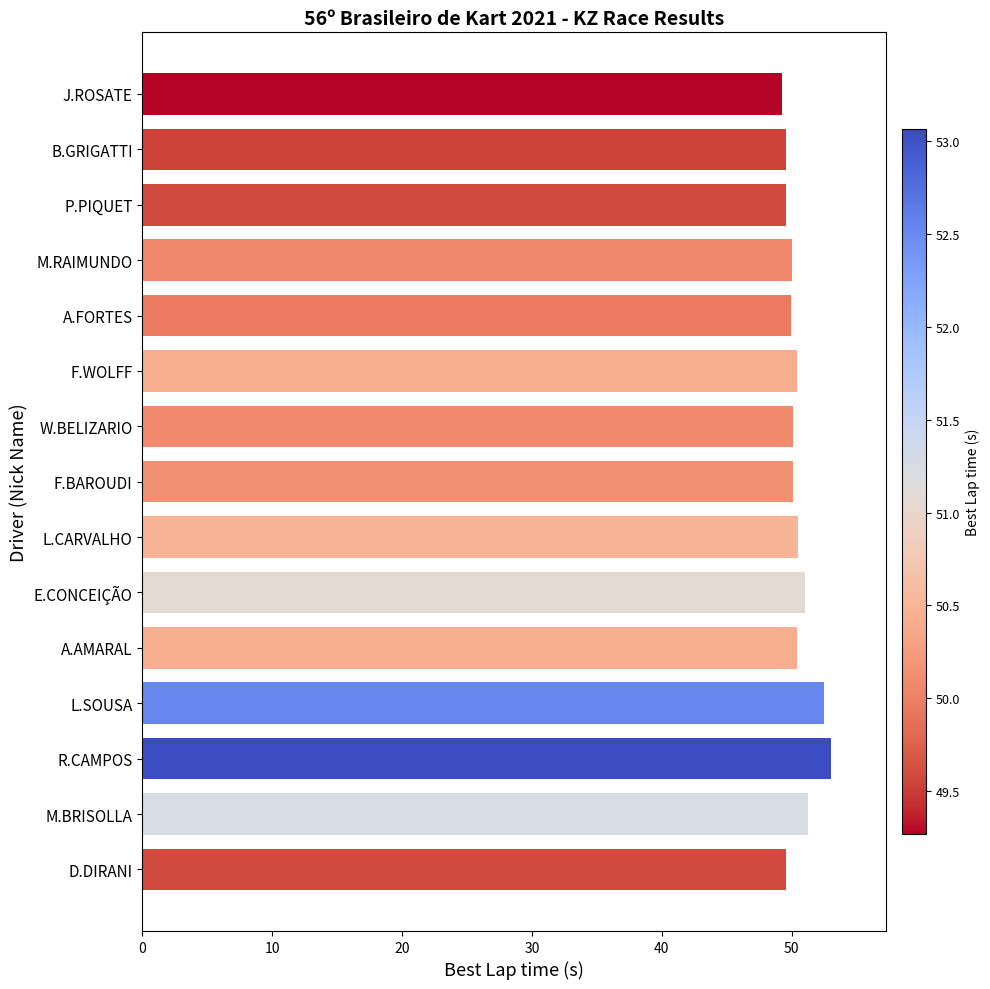

What is the approximate value at F.BAROUDI?

50.1